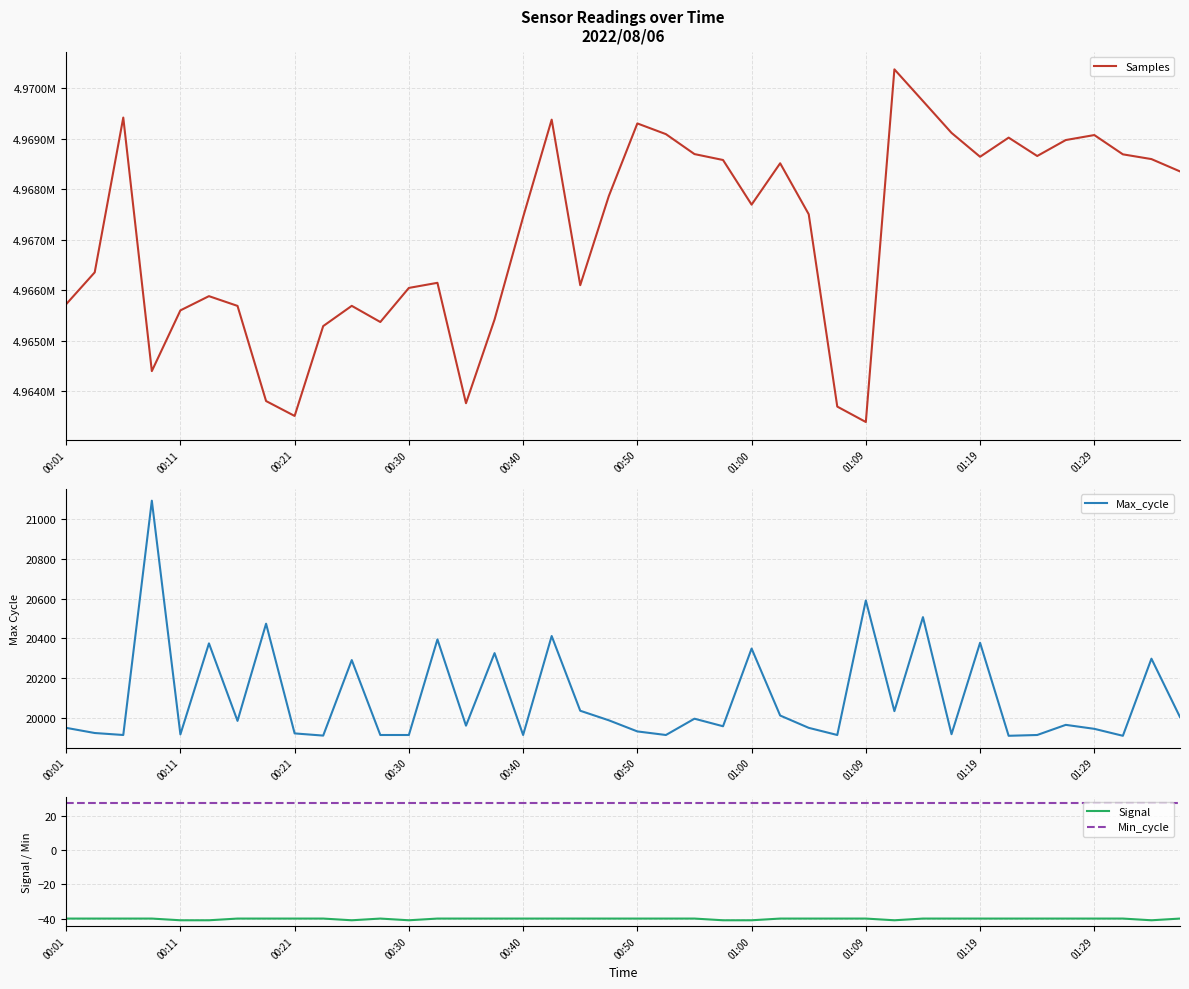

Which category has the highest value across all series?

29